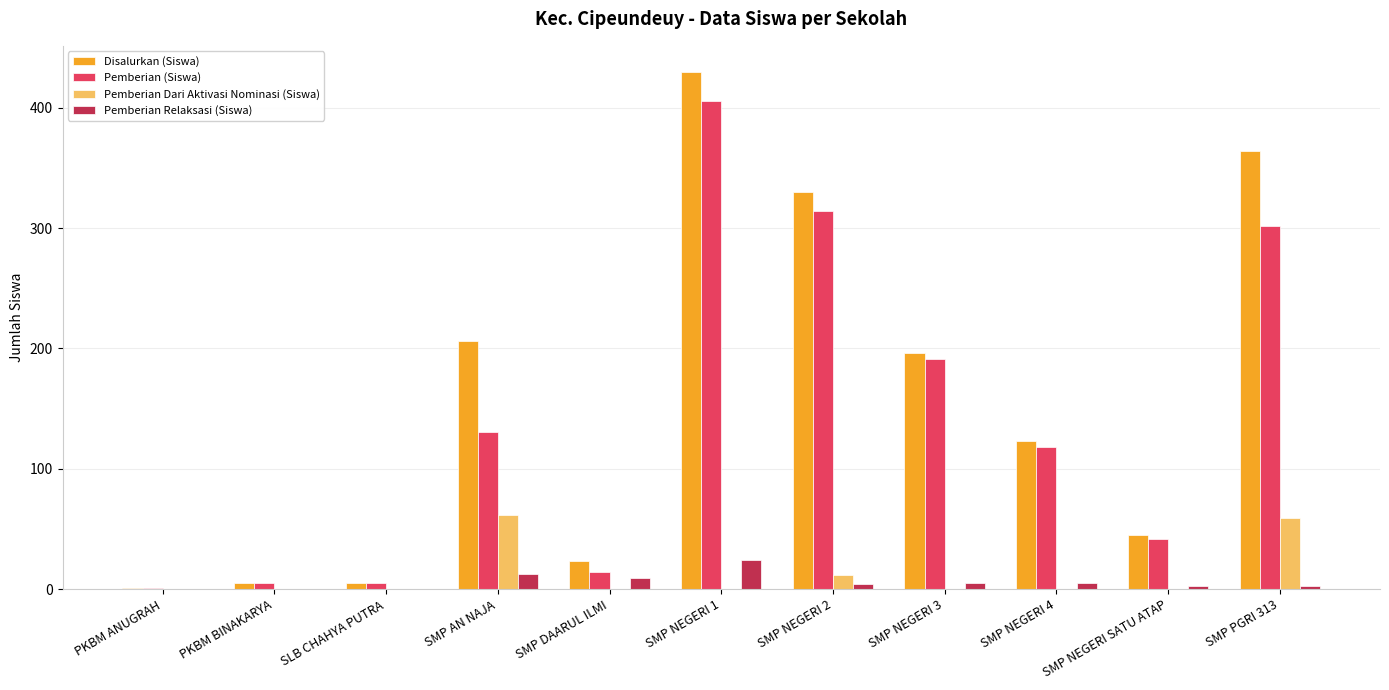

At which category is the sum across all series the highest?

SMP NEGERI 1